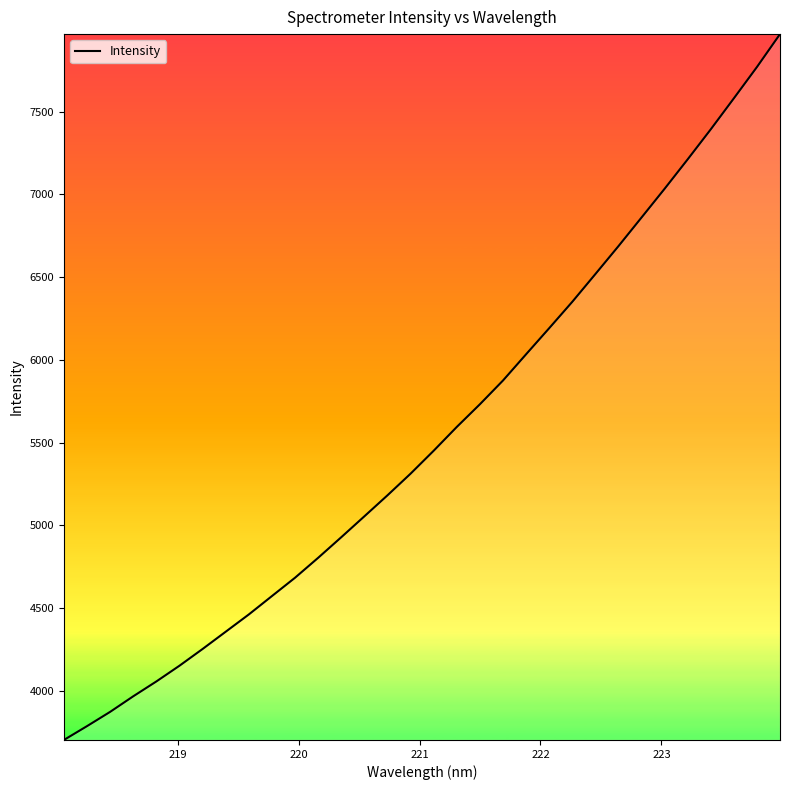

What is the difference between the maximum and minimum values?

4265.7